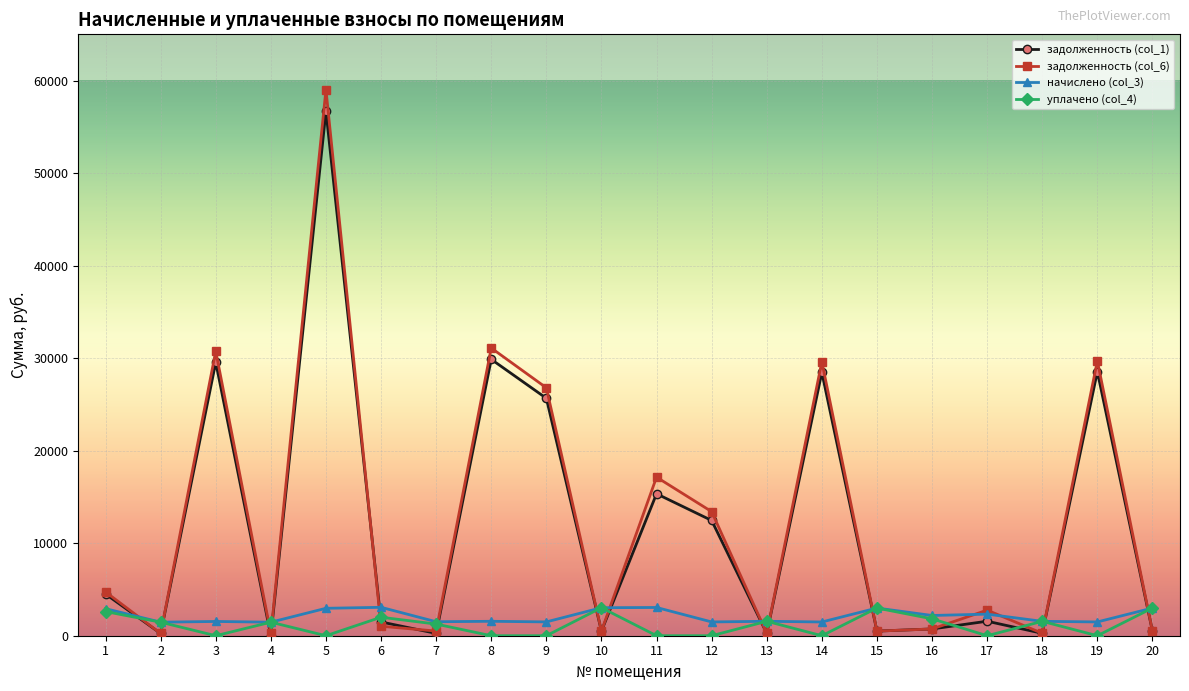

The value of начислено (col_3) at 1 is 2925.1. True or false?

True